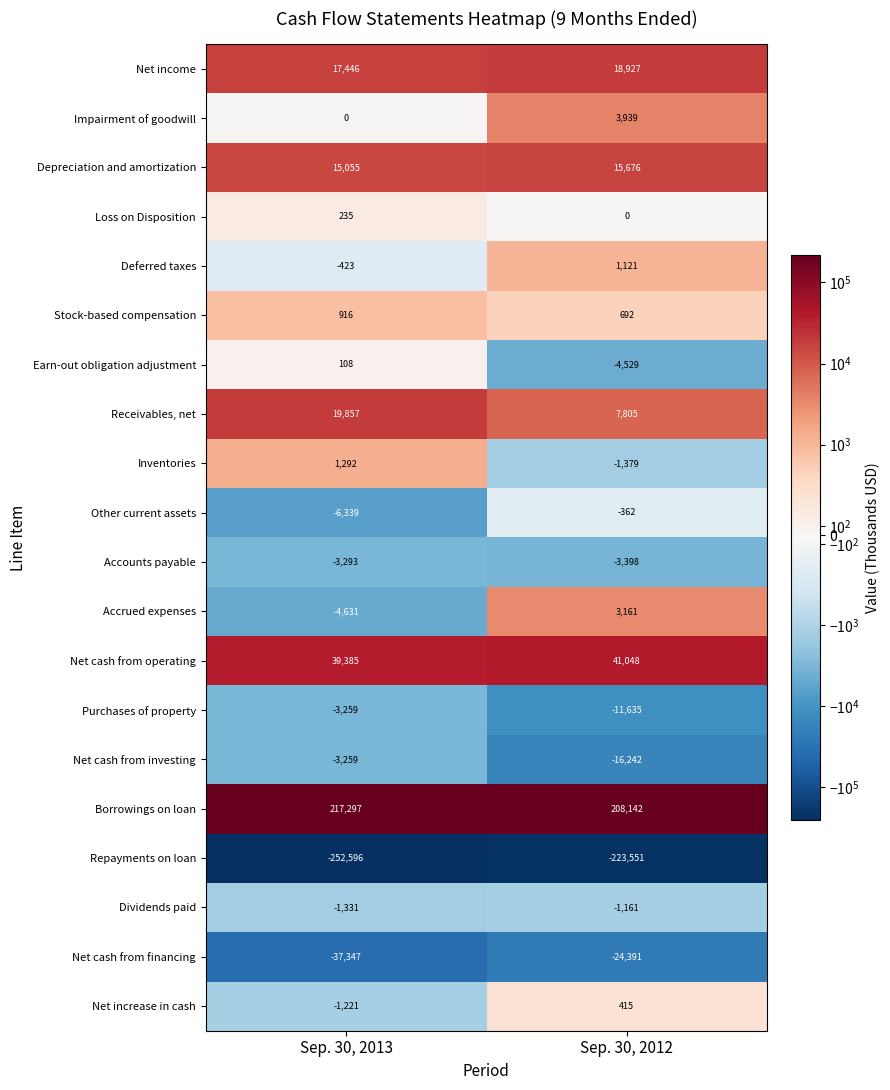

The Other current assets series shows -149 at Sep. 30, 2012. True or false?

False